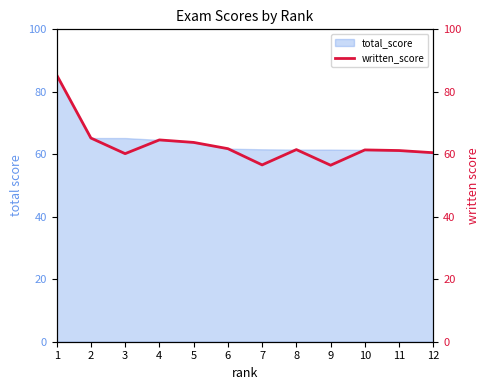

At which category does the chart reach its peak across all series?

1